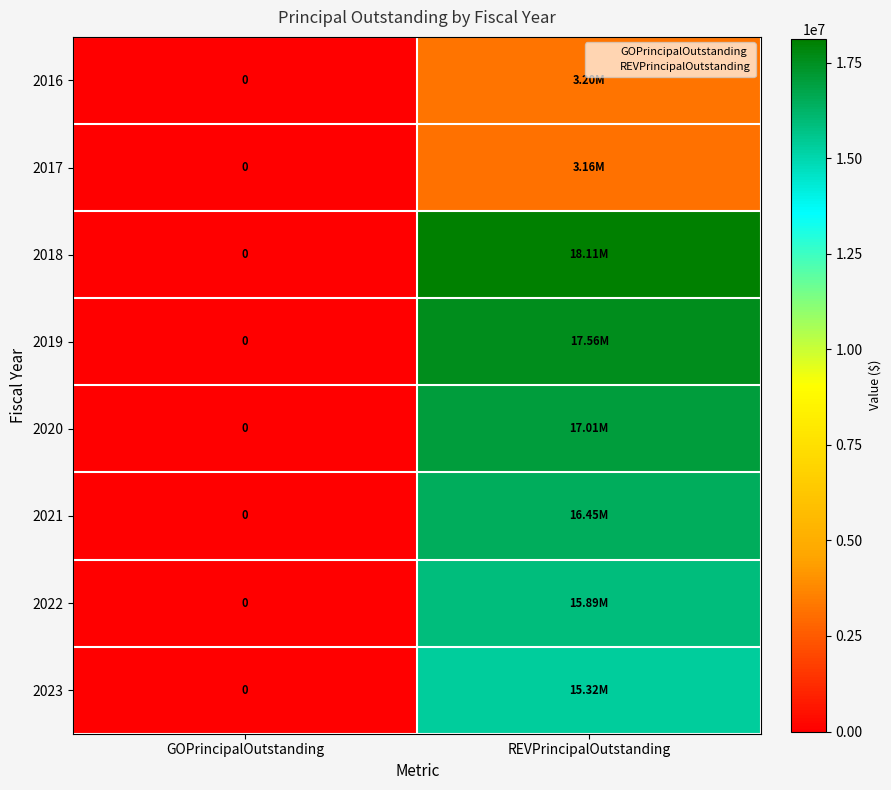

How many values in the 2020 series are below 17011000?

1